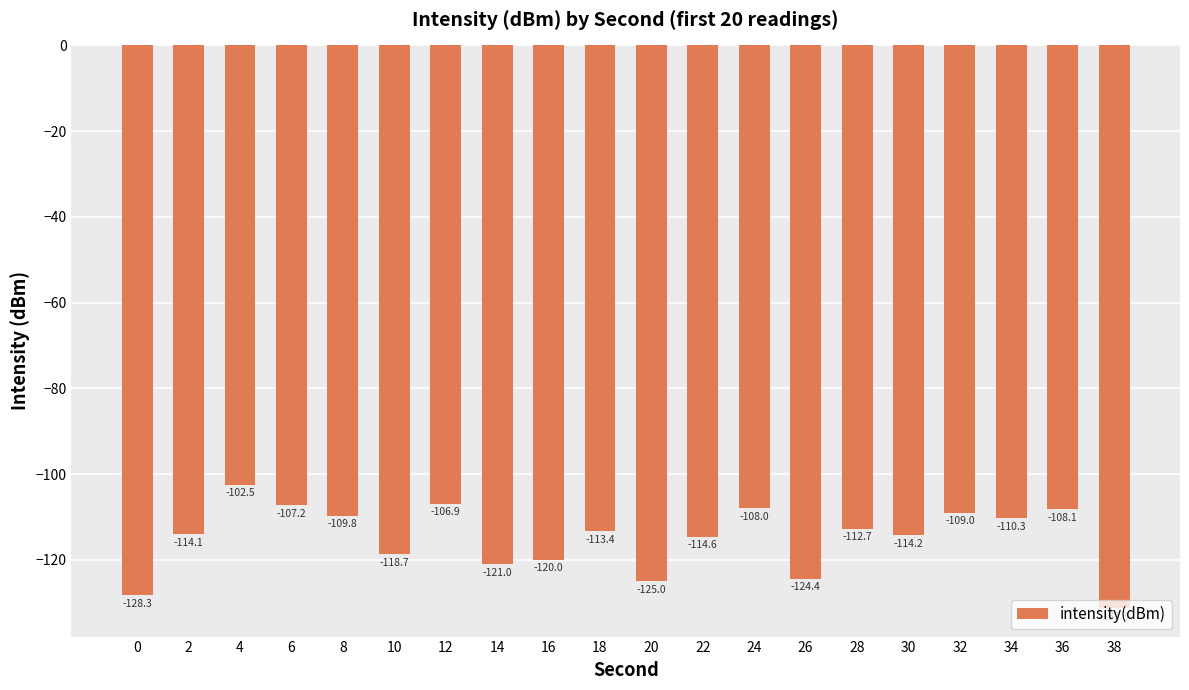

Reading right to left, transcribe all the data shown in this chart.

-131.3	-108.1	-110.3	-109.0	-114.2	-112.7	-124.4	-108.0	-114.6	-125.0	-113.4	-120.0	-121.0	-106.9	-118.7	-109.8	-107.2	-102.5	-114.1	-128.3